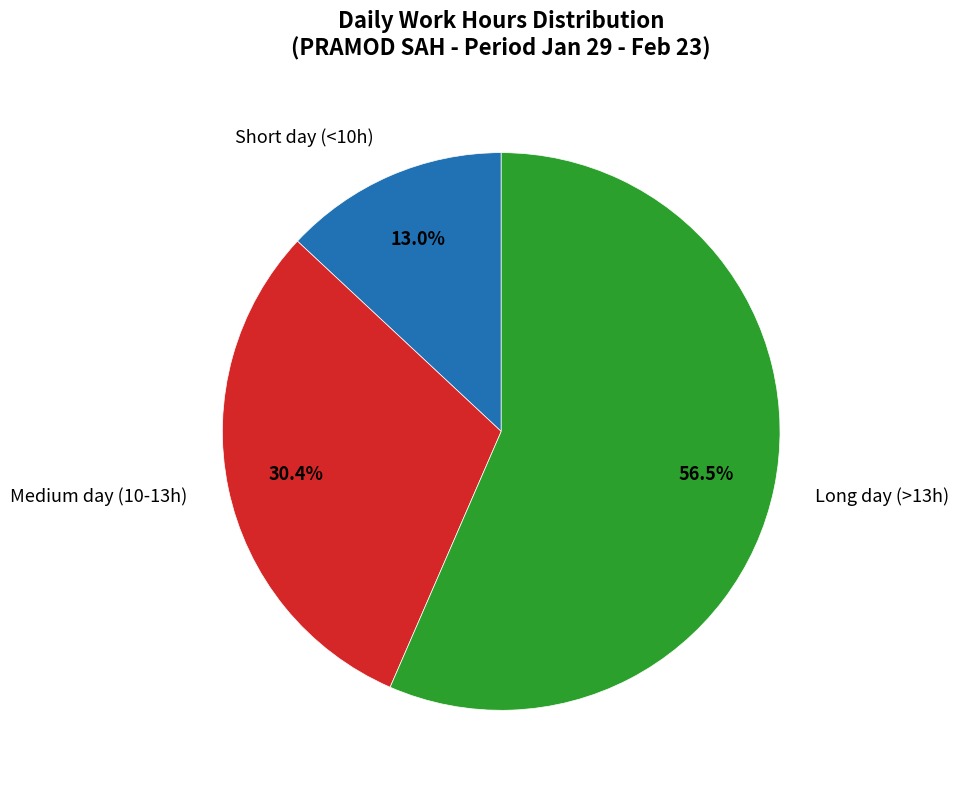

How many segments does this pie chart have?

3